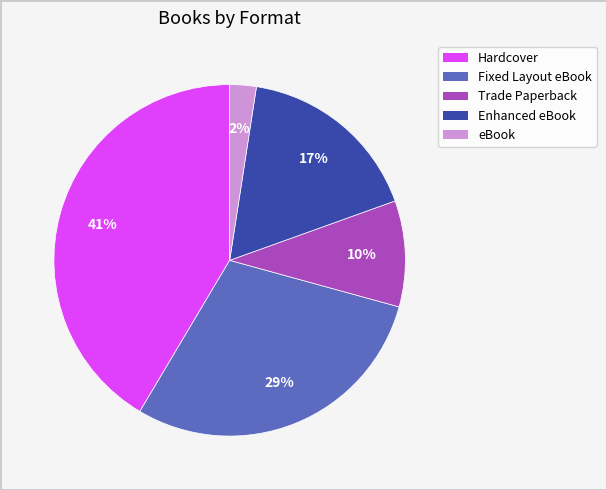

Which has a higher value, eBook or Fixed Layout eBook?

Fixed Layout eBook